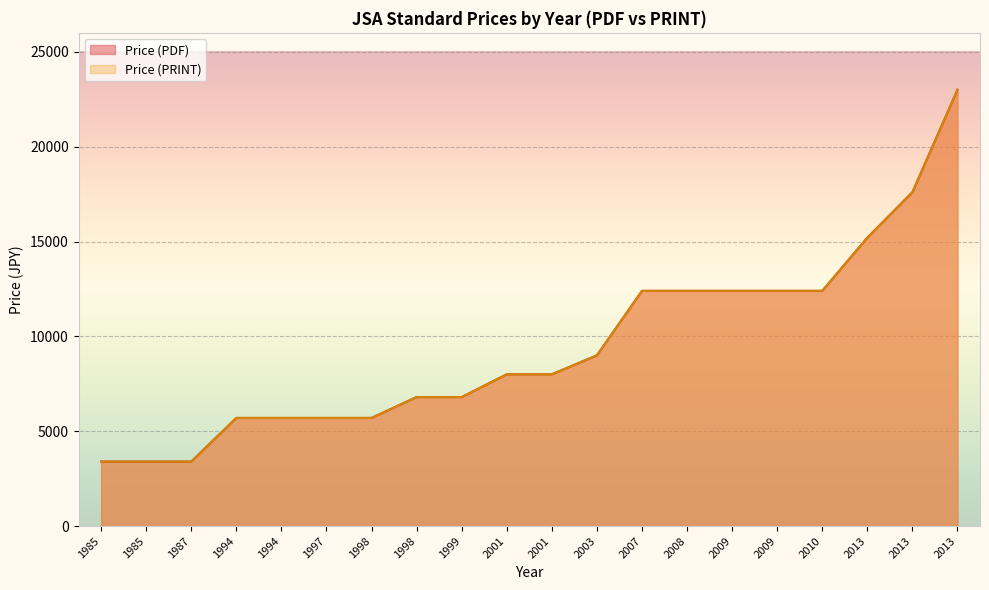

At how many categories does at least one series exceed 6825?

11